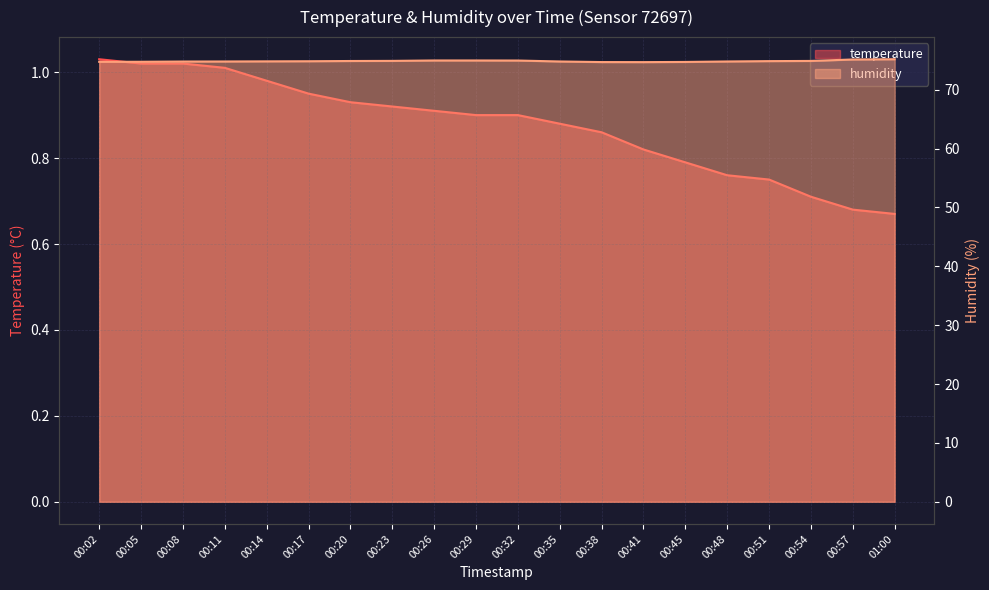

Is it true that temperature equals 0.4 at 00:51?

False